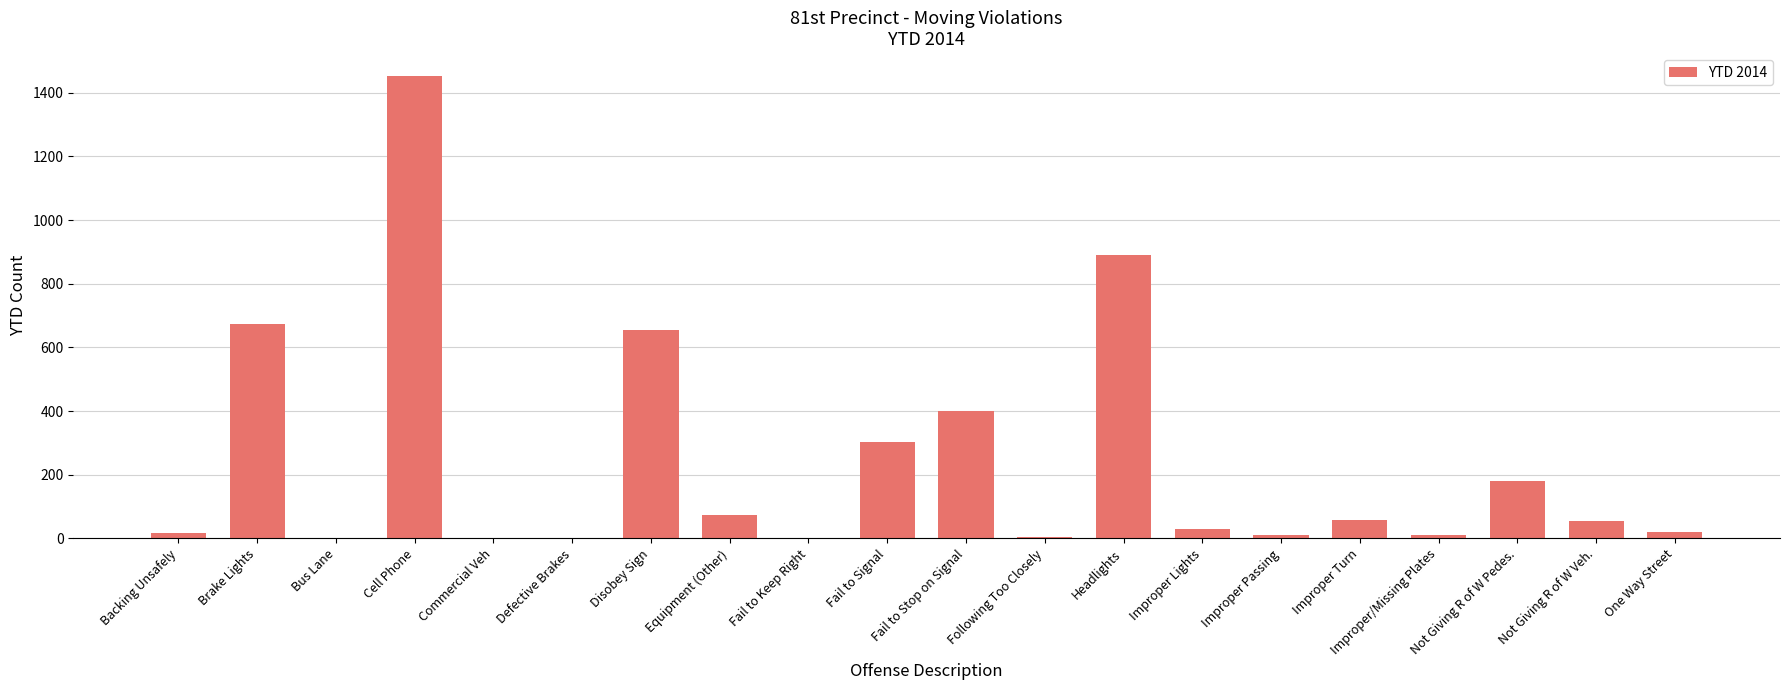

What is the change in value from Improper/Missing Plates to One Way Street?

+9